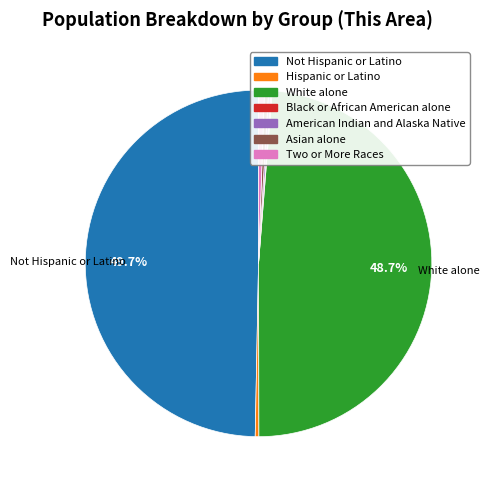

What is the largest slice in the pie chart?

Not Hispanic or Latino